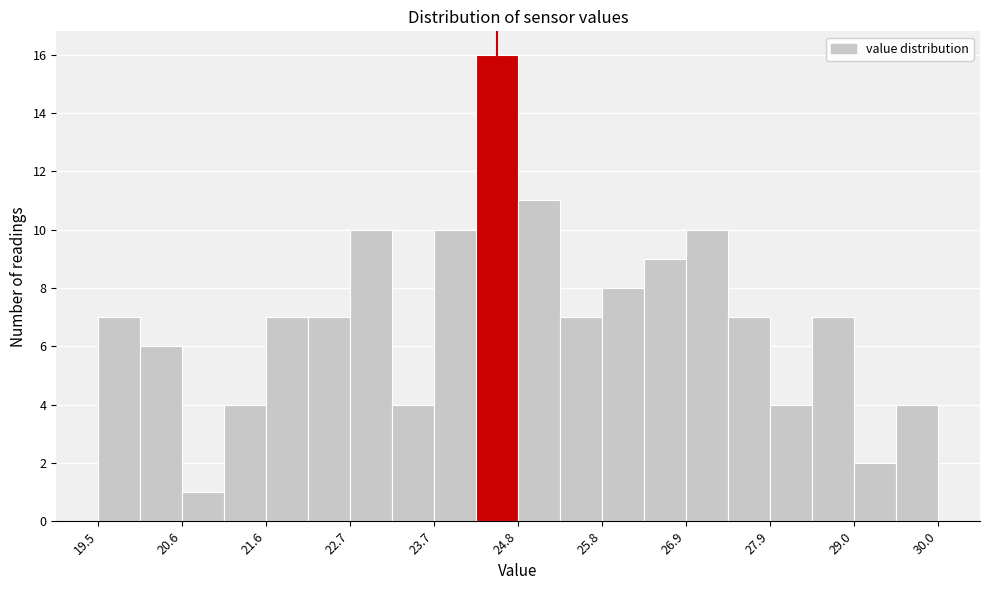

Read against the x-axis, roughly where is the centre of the tallest bar?

24.6